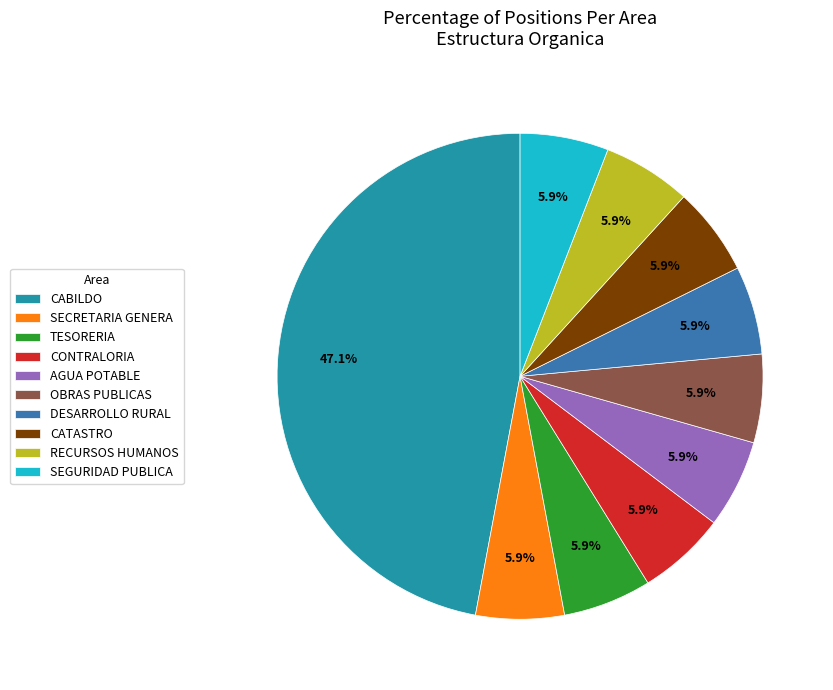

Which category has the biggest portion of the pie?

CABILDO